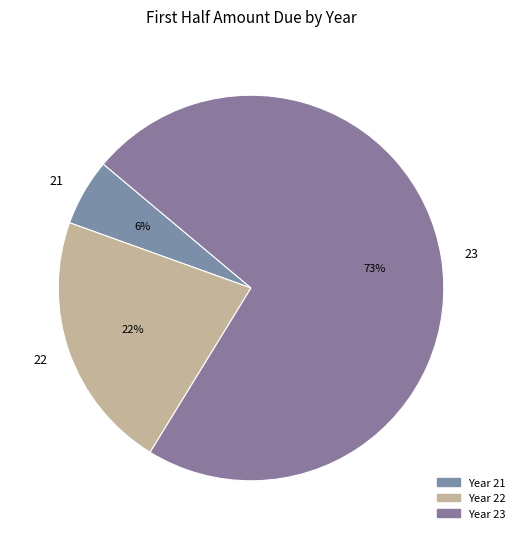

Rank the categories by value from highest to lowest.

23, 22, 21